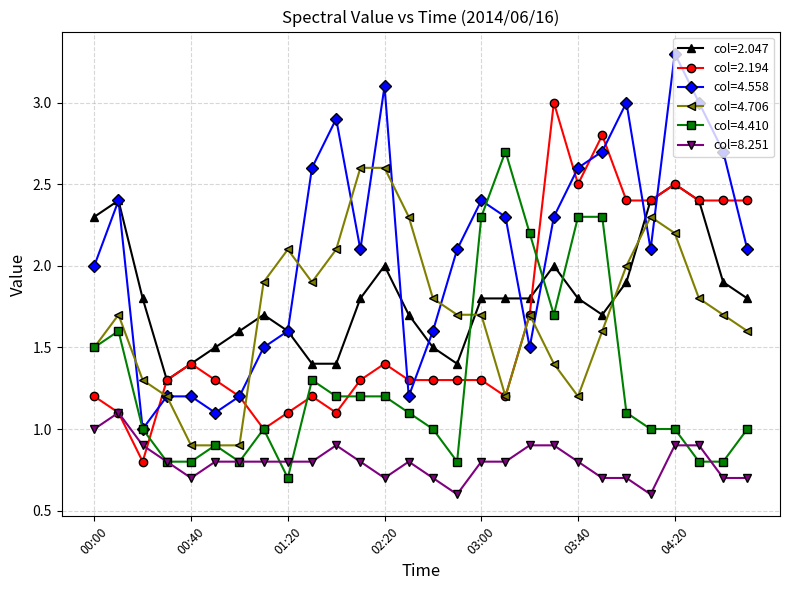

True or false: col=4.558 and col=8.251 cross at least once.

False